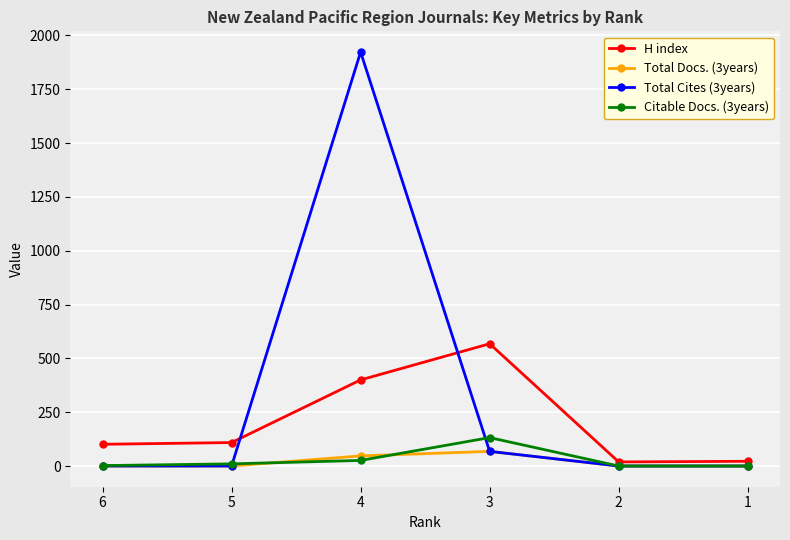

The Total Docs. (3years) series shows 0 at 1. True or false?

True